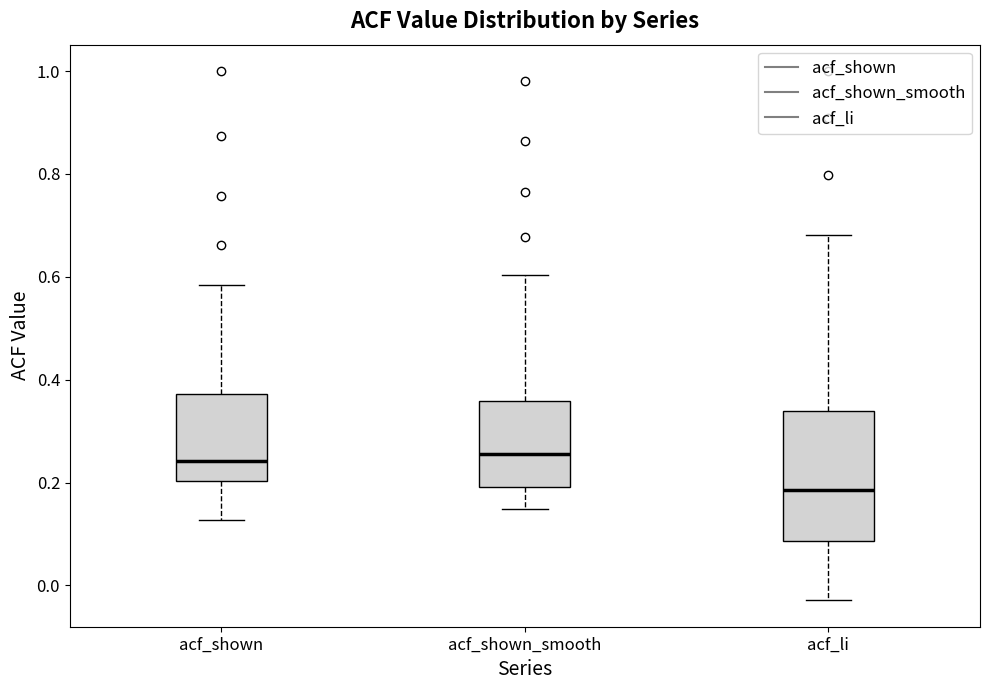

Reading left to right, transcribe this box plot: for each box, give where its median line is, the range the box spans, and where its two whiskers end, as read against the y-axis. The values are not printed on the chart, so give them approximately, as read against the axis.

acf_shown: median 0.24, box 0.20 to 0.38, whiskers 0.12 to 0.58
acf_shown_smooth: median 0.26, box 0.20 to 0.36, whiskers 0.14 to 0.60
acf_li: median 0.18, box 0.08 to 0.34, whiskers -0.02 to 0.68